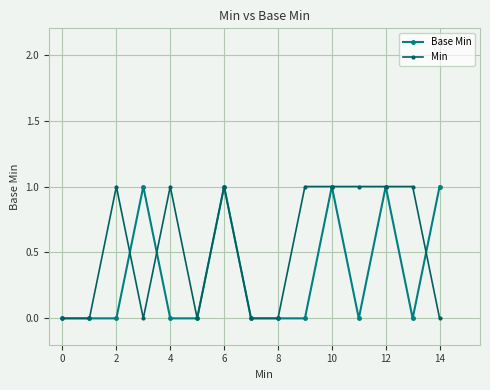

What is the value of the Min point at the 5th from the left?

1